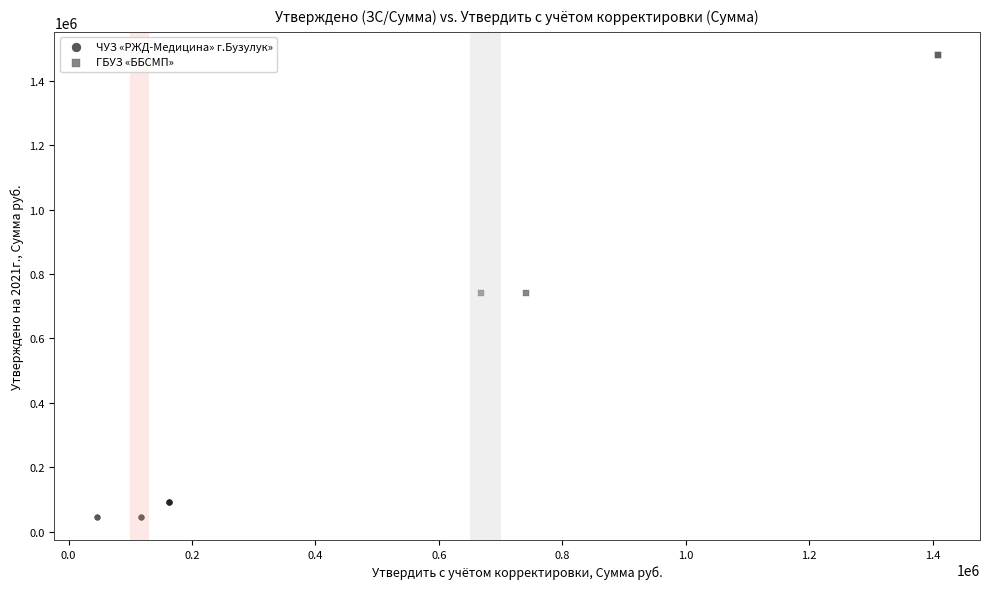

Which series has the largest Y range (max minus min)?

ГБУЗ «ББСМП»